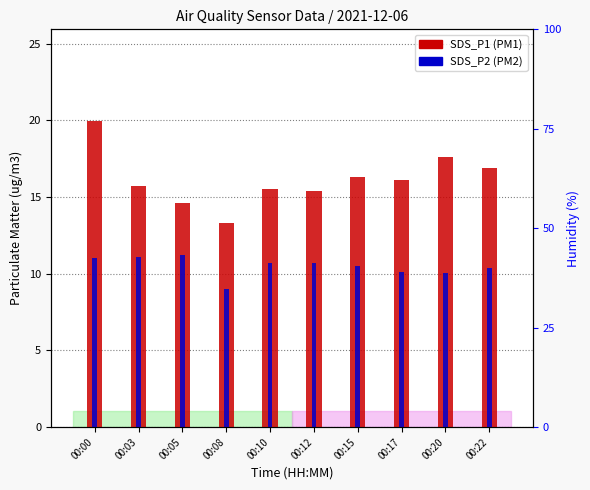

Which category has the highest value in the SDS_P1 (PM1) series?

00:00